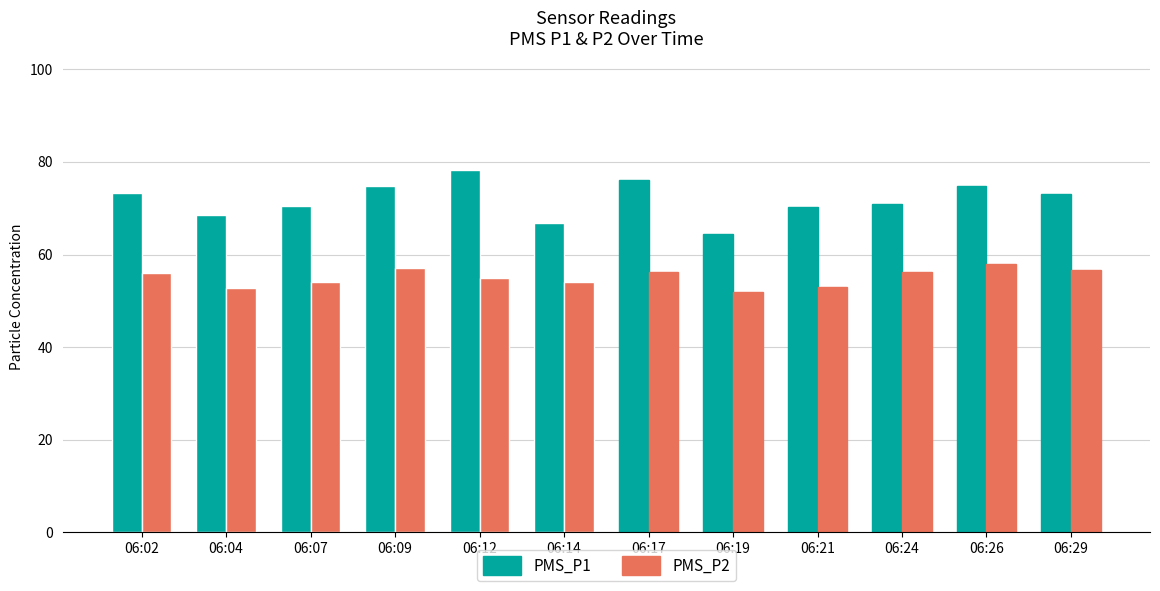

What is the lowest value of the PMS_P2 series?

52.0